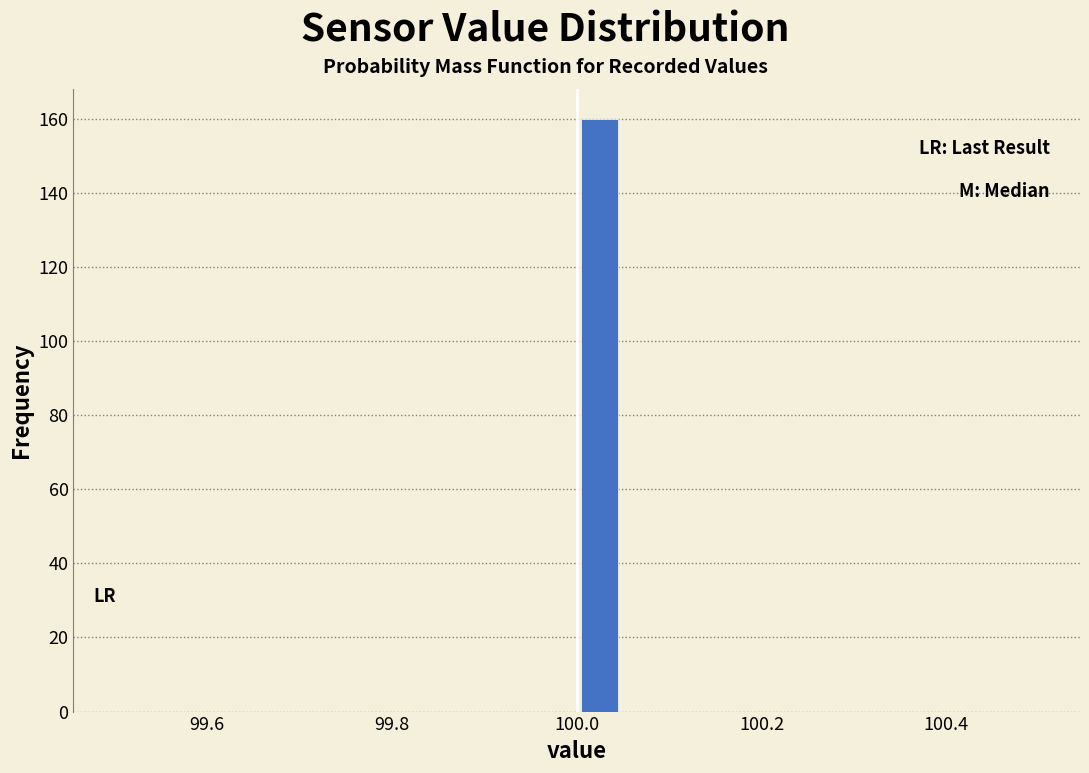

Around what value on the x-axis is the tallest bar? Give the approximate position of its centre, as read against the axis.

100.02